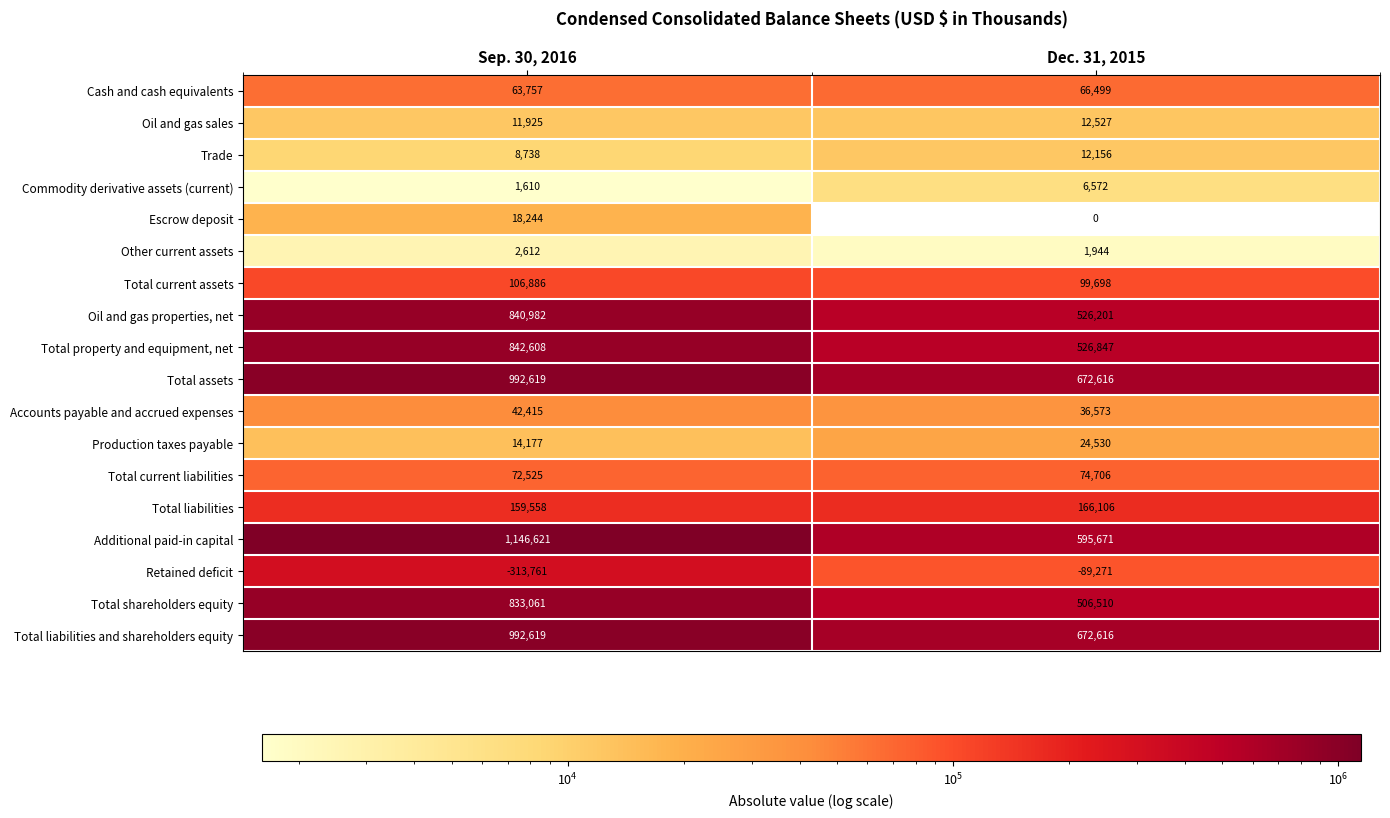

What is the difference between the maximum and minimum values in the Total assets series?

320003